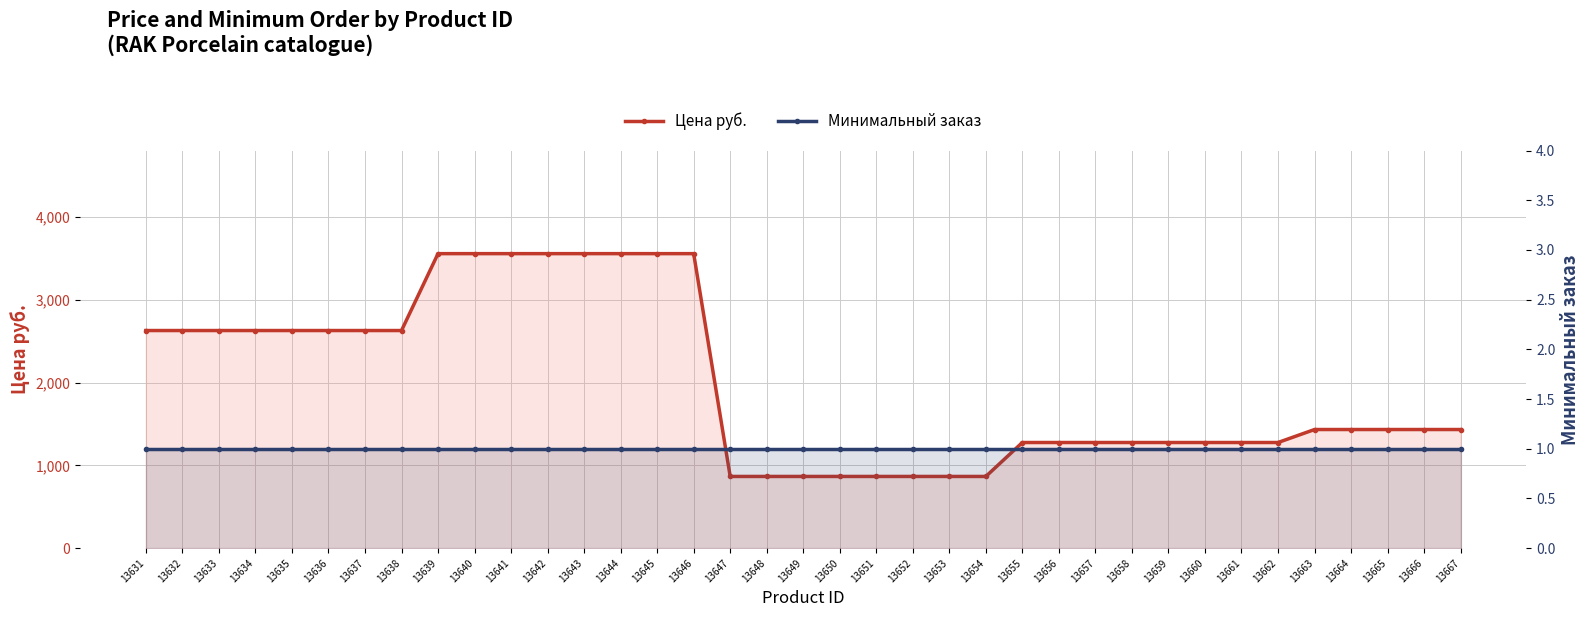

What is the average value of the Цена руб. series?

1996